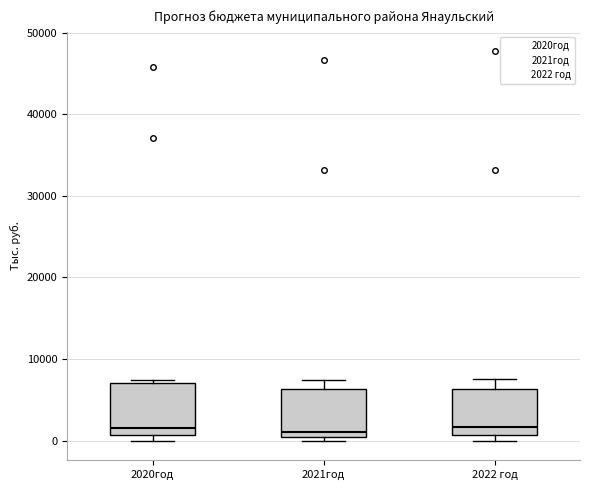

Where does the upper whisker of the box for 2021год end on the y-axis? The values are not printed on the chart, so give them approximately, as read against the axis.

7000